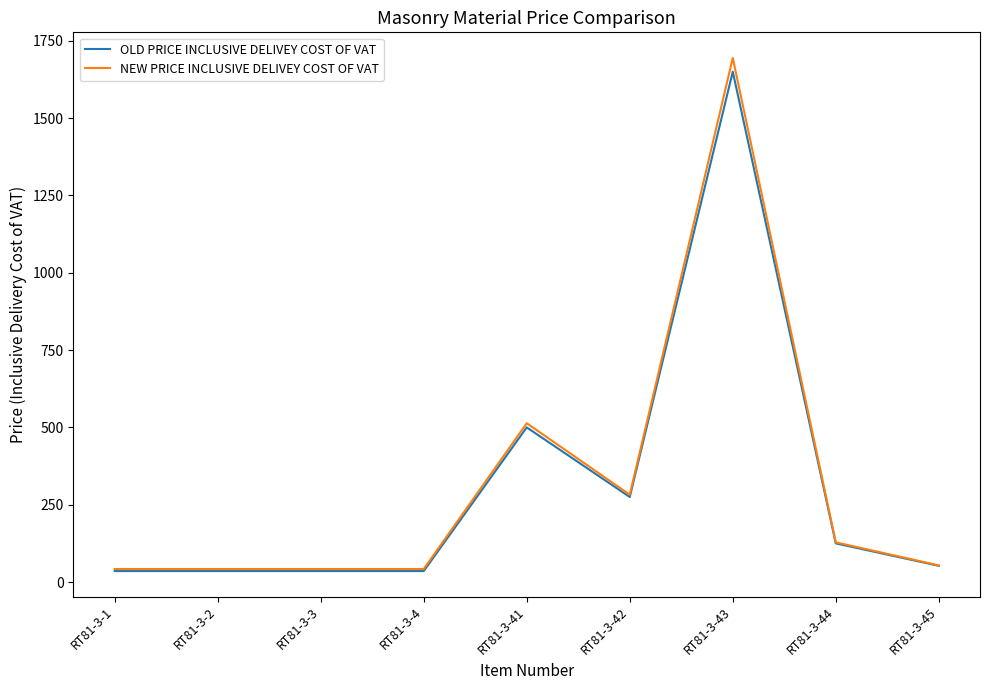

What is the difference between the highest and lowest values at RT81-3-45?

1.4